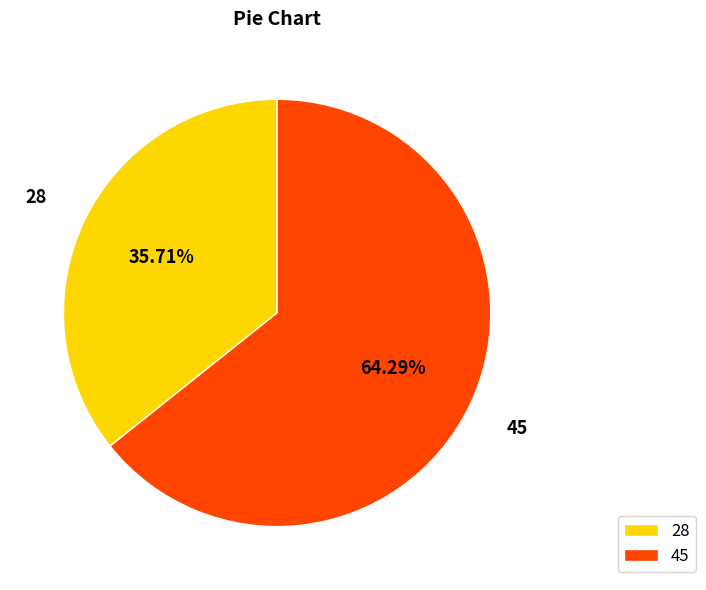

Is there a majority slice in this chart?

Yes